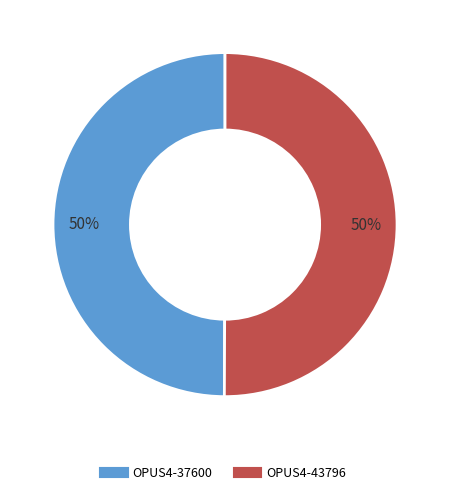

What percentage is the OPUS4-37600 slice, to the nearest percent?

50%